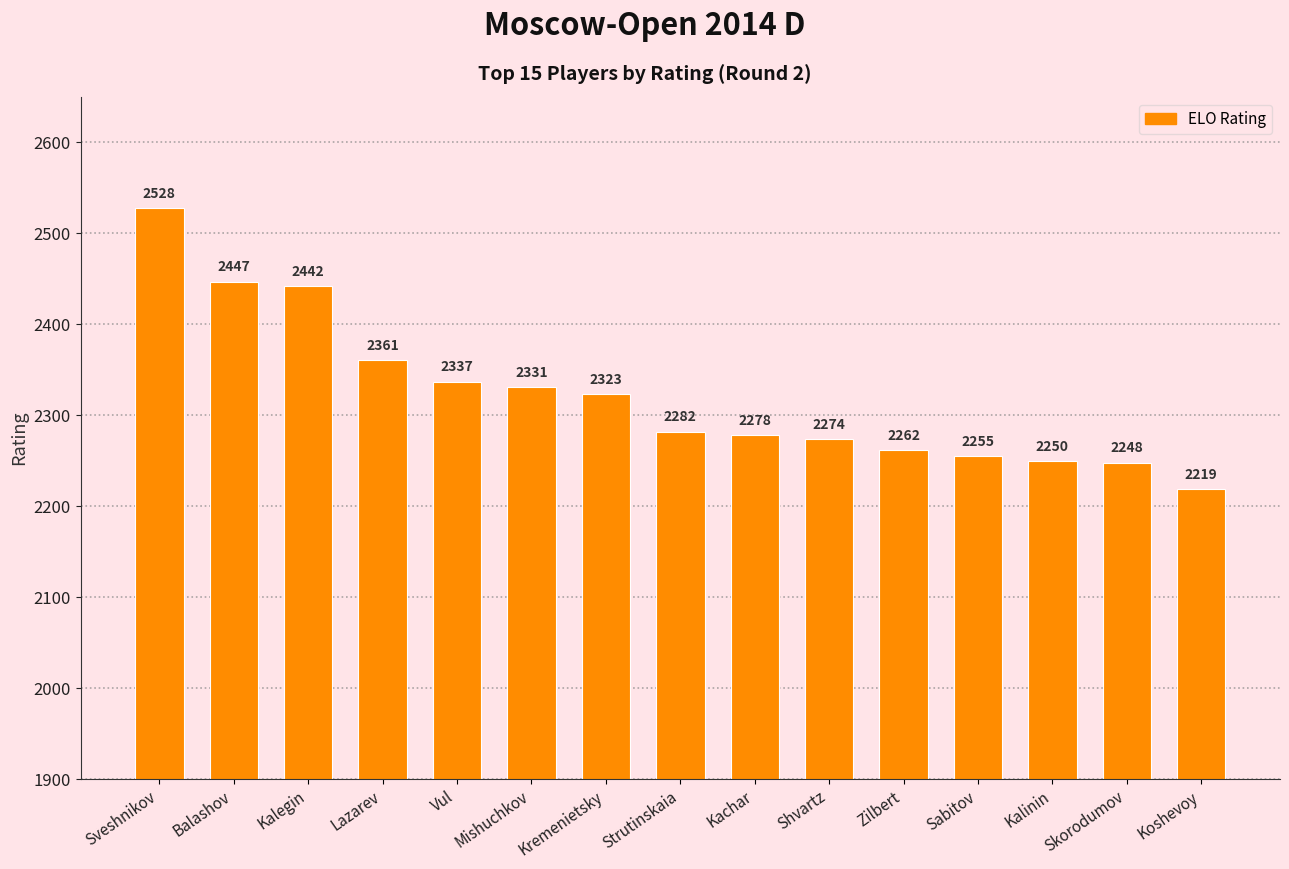

Where is the data nearest to the value 2373?

Lazarev